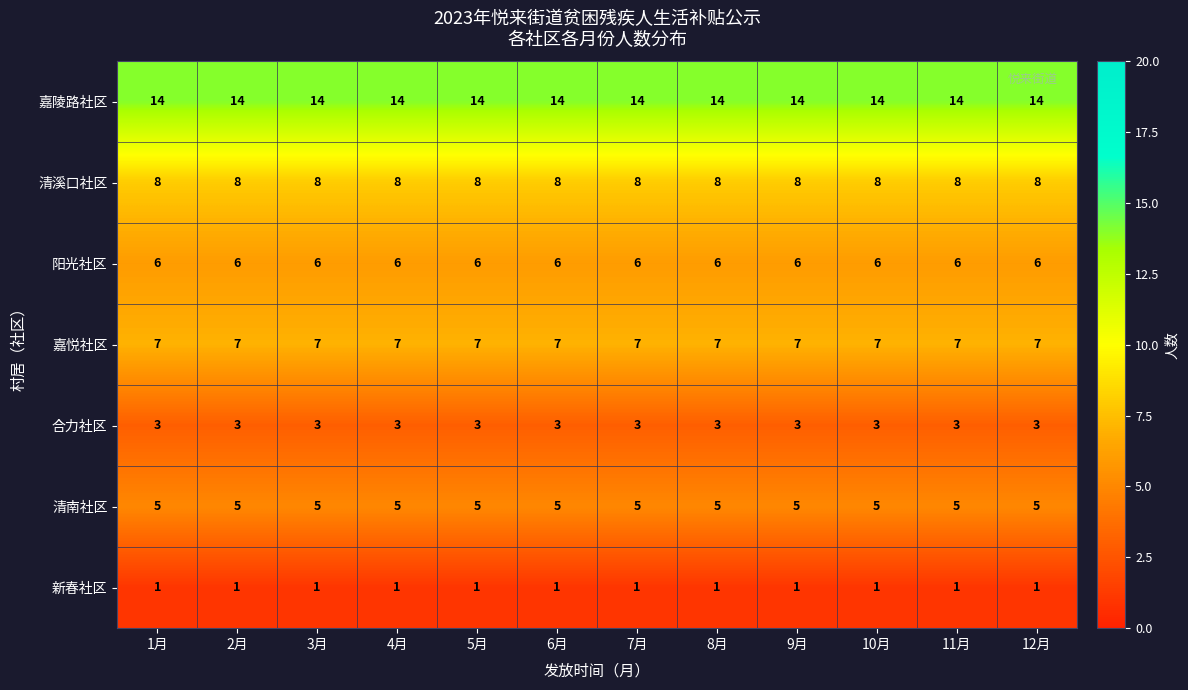

What is the difference between the highest and lowest values at 12月?

13